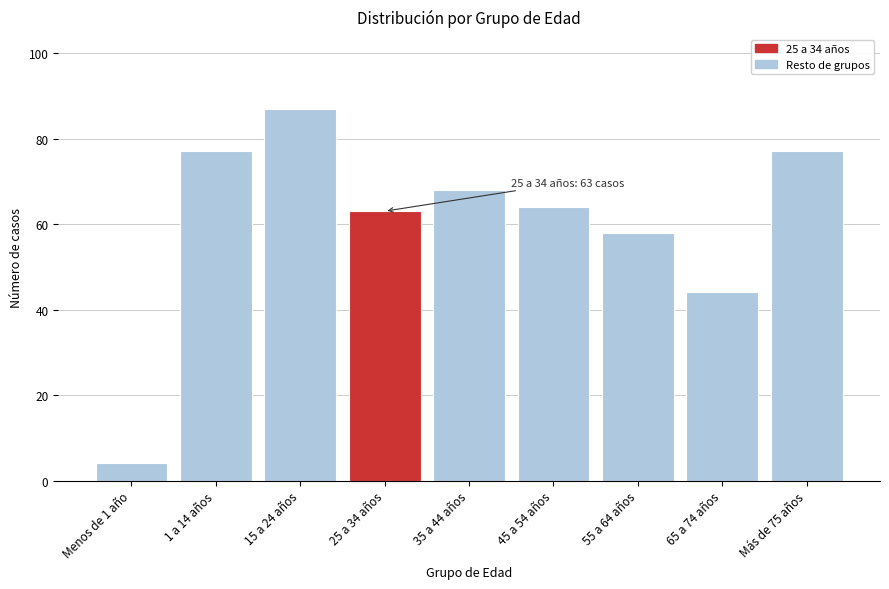

Reading right to left, list all the values displayed in this chart.

77	44	58	64	68	63	87	77	4